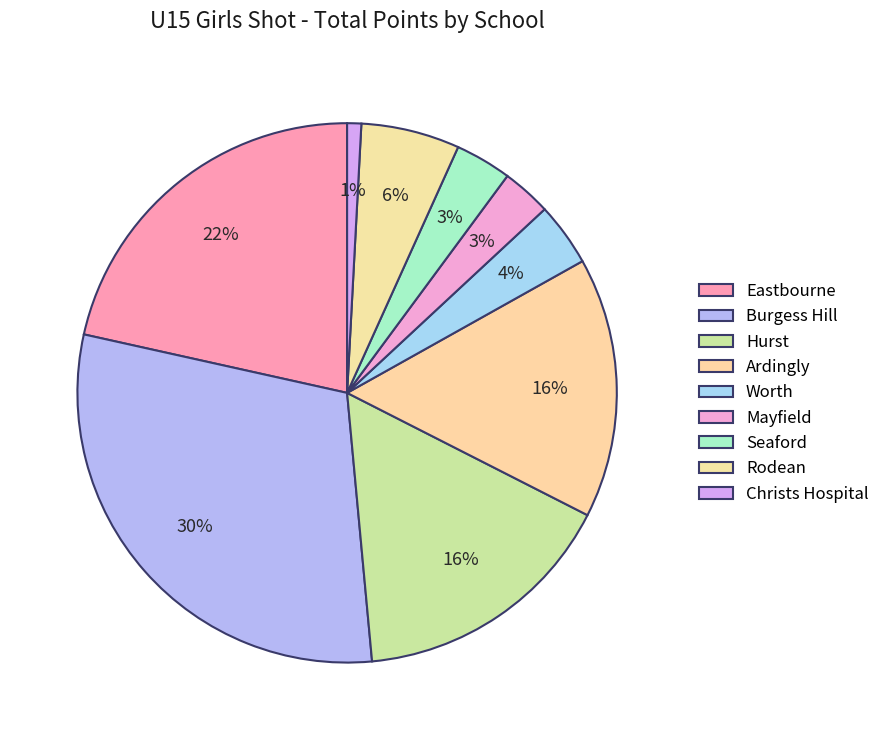

Count the number of slices in the pie.

9